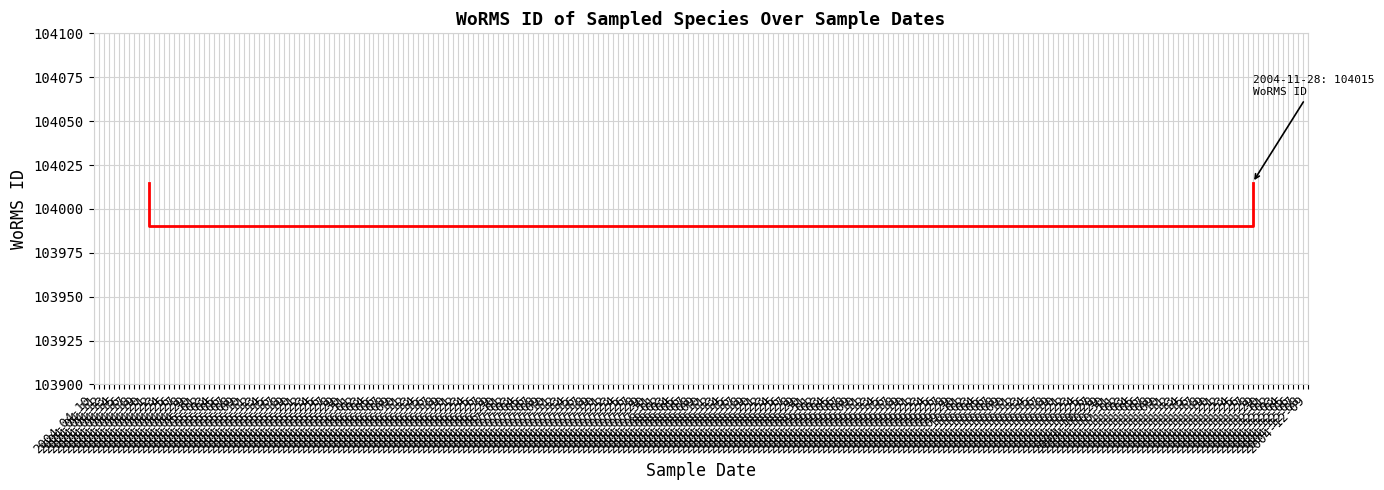

How many distinct data groups are displayed?

1